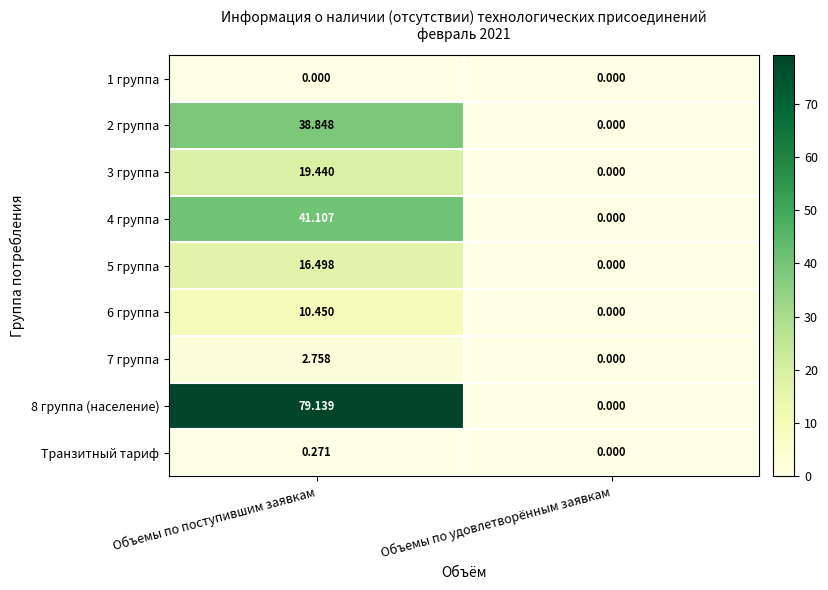

What is the difference between the highest and lowest values at Объемы по поступившим заявкам?

79.1